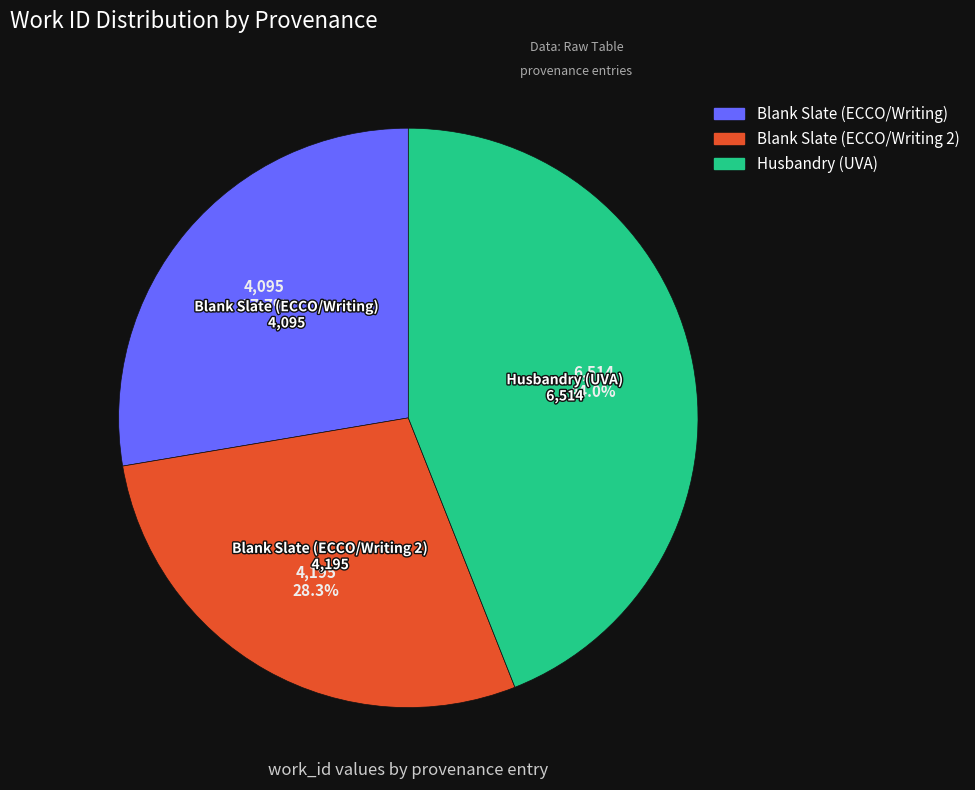

What is the smallest slice in the pie chart?

Blank Slate (ECCO/Writing)